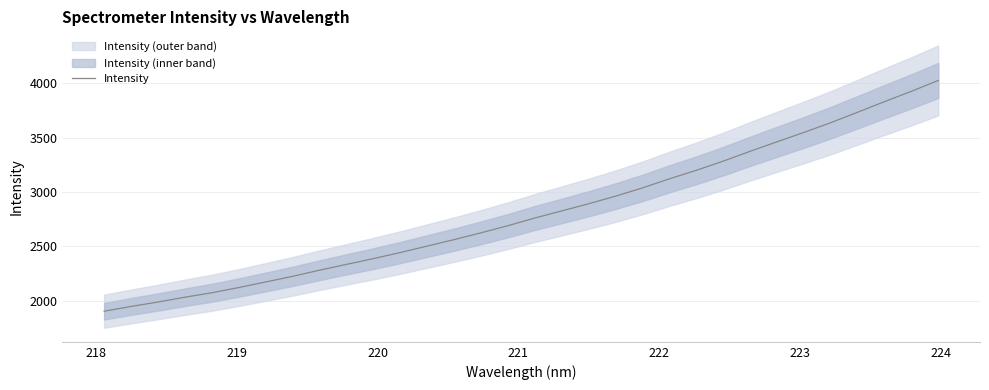

The value at 18 is 4836.1. True or false?

False